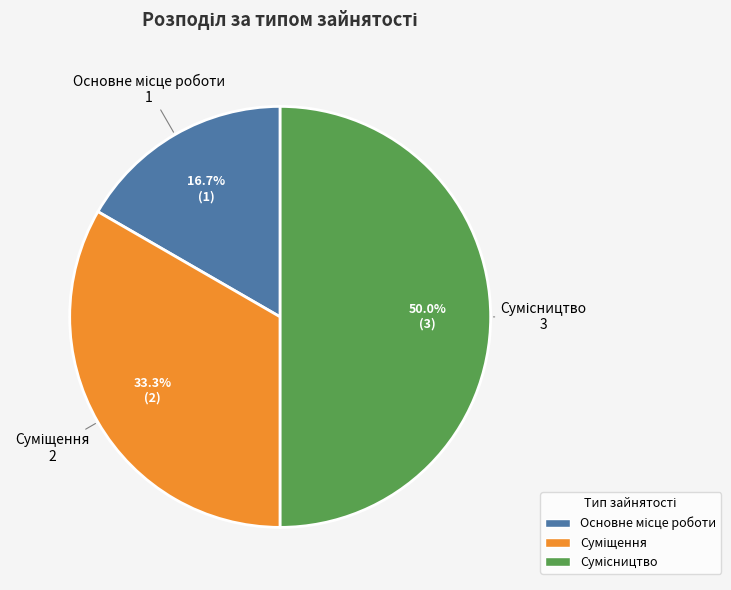

What percentage is NOT represented by Основне місце роботи?

83.3%